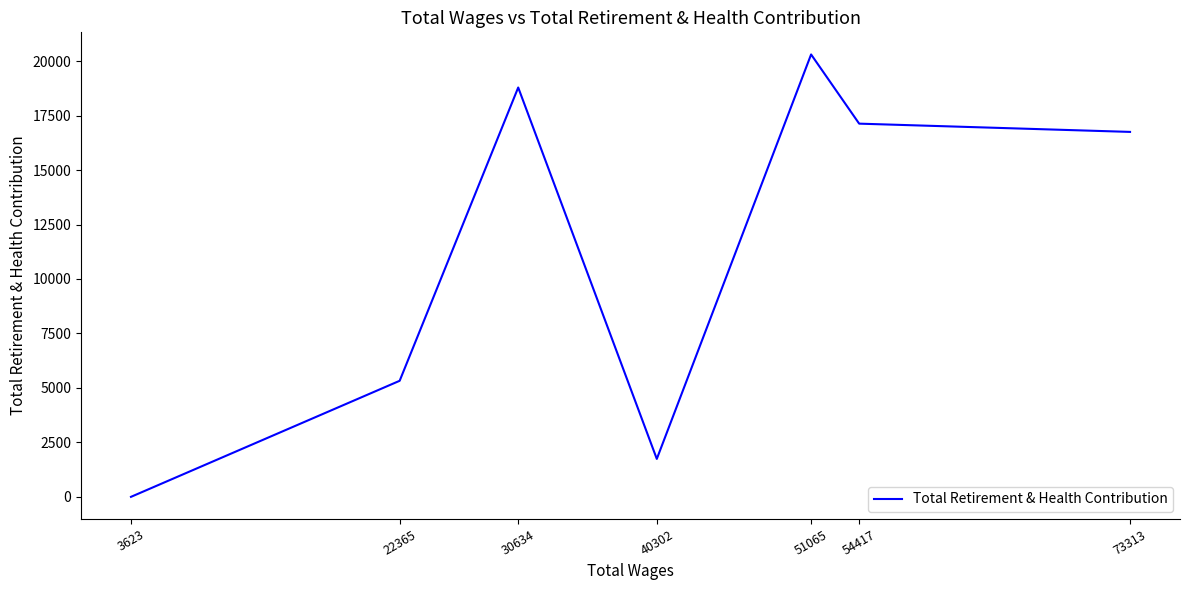

The value at 54417 is 17130. True or false?

True